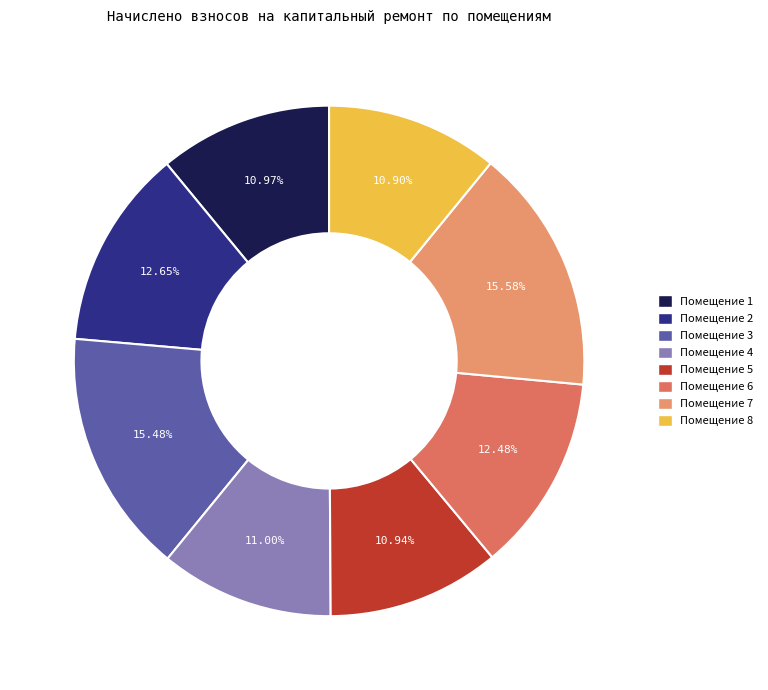

Count the number of slices in the pie.

8